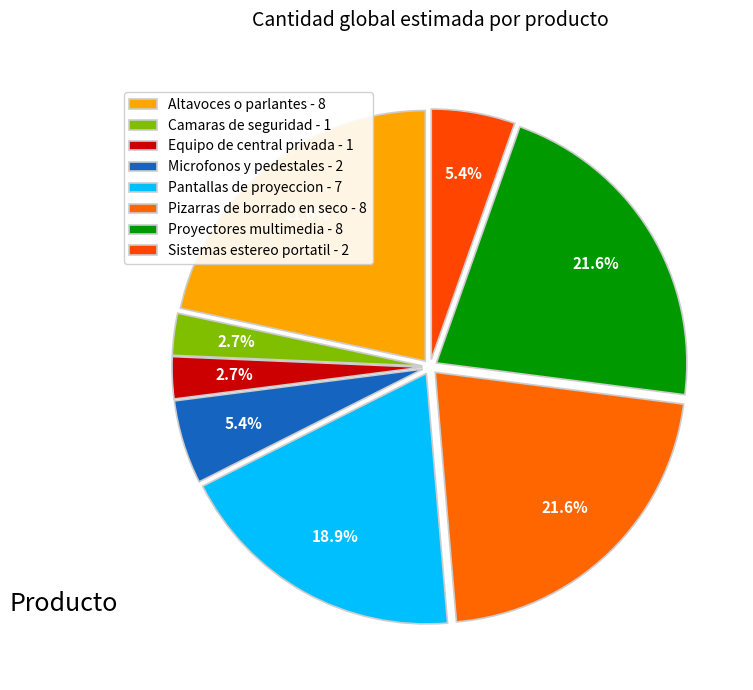

The Proyectores multimedia slice represents 10% of the pie. True or false?

False